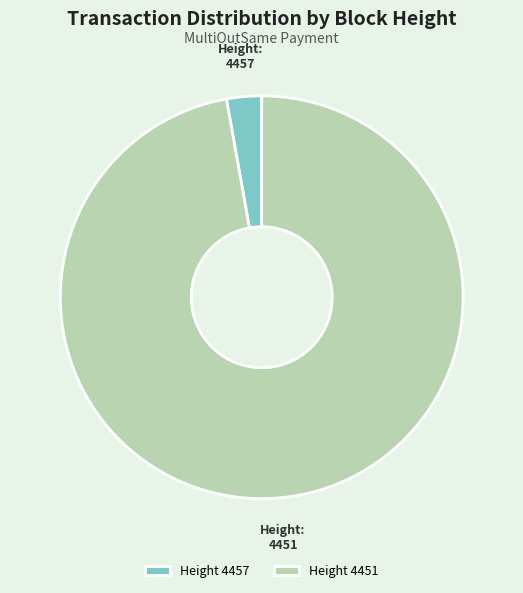

What is the smallest slice in the pie chart?

Height 4457